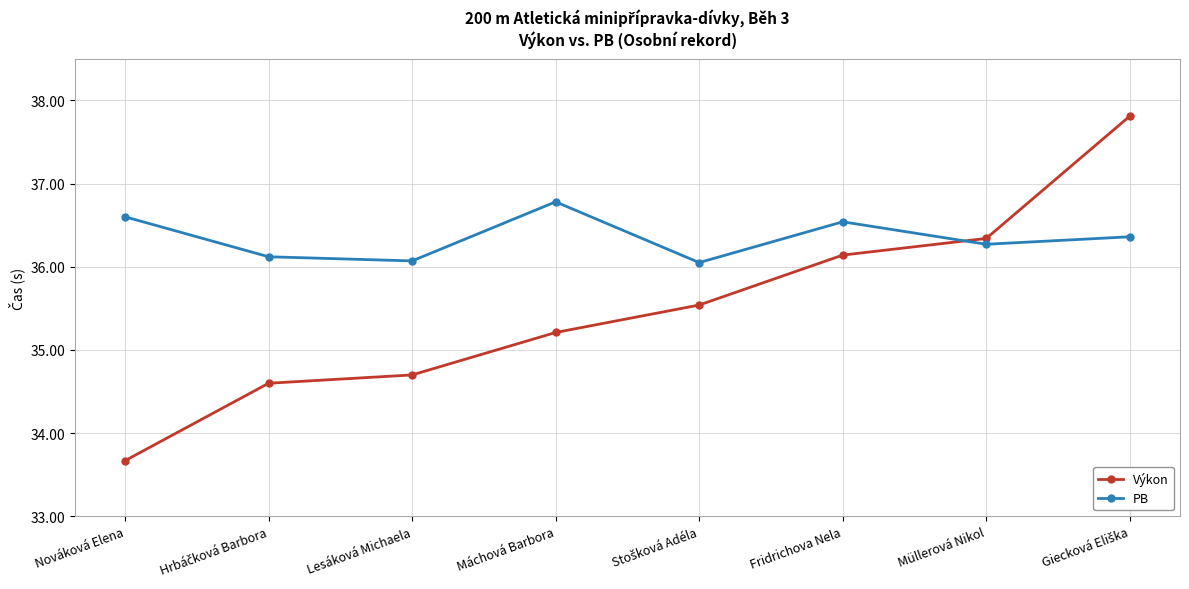

What is the total value across all series at Lesáková Michaela?

70.8